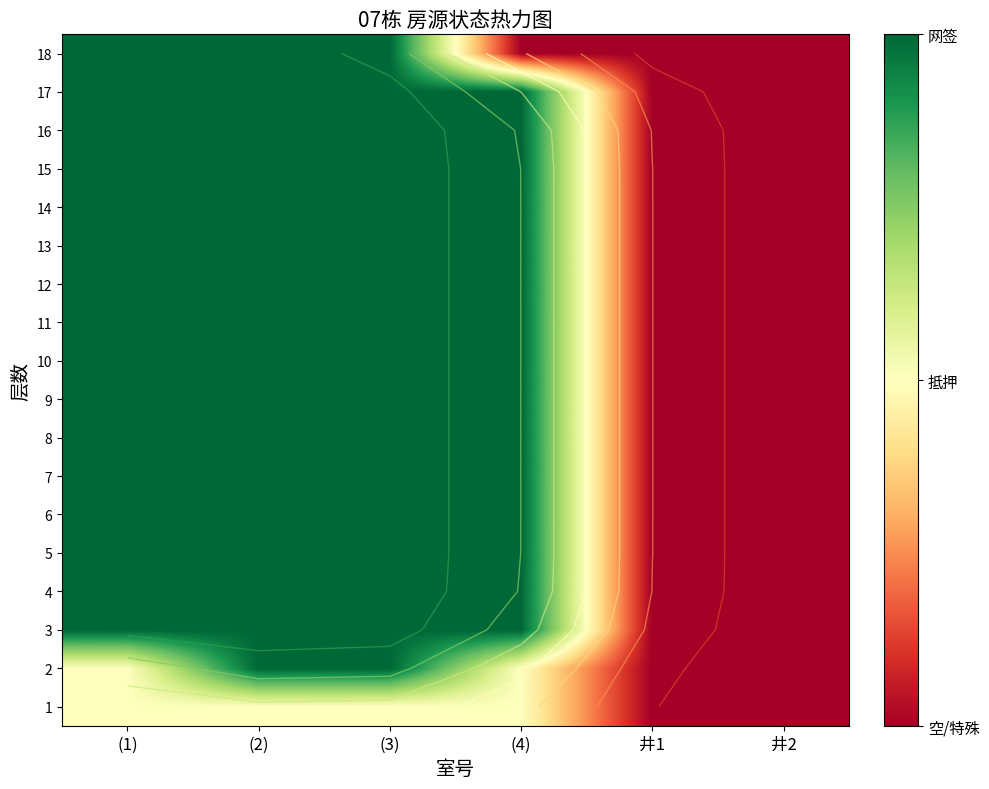

Where is 15 nearest to the value 1?

(1)